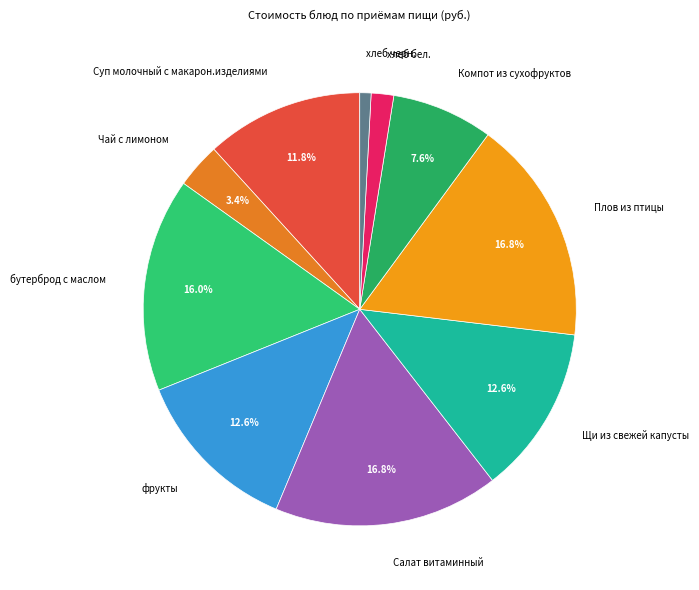

Which slice is the smallest?

хлеб черн.